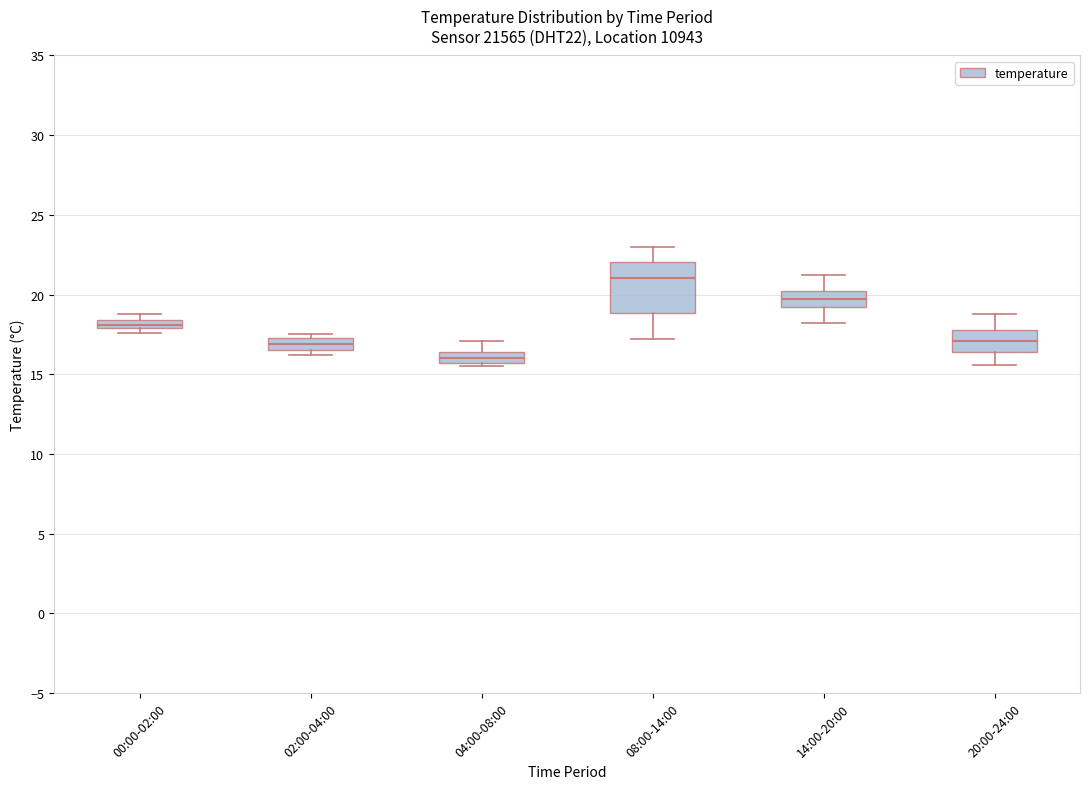

Comparing the boxes themselves (not the whiskers), which one is the tallest?

08:00-14:00